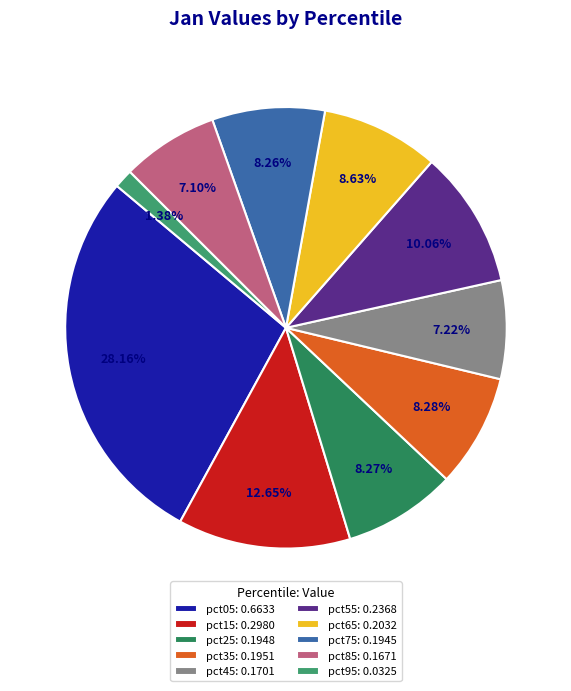

To the nearest percent, what is the combined percentage of pct05 and pct75?

36%